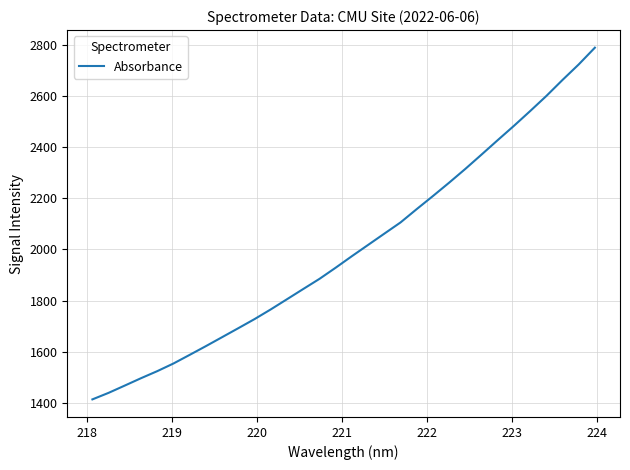

Does the chart have visible grid lines?

Yes